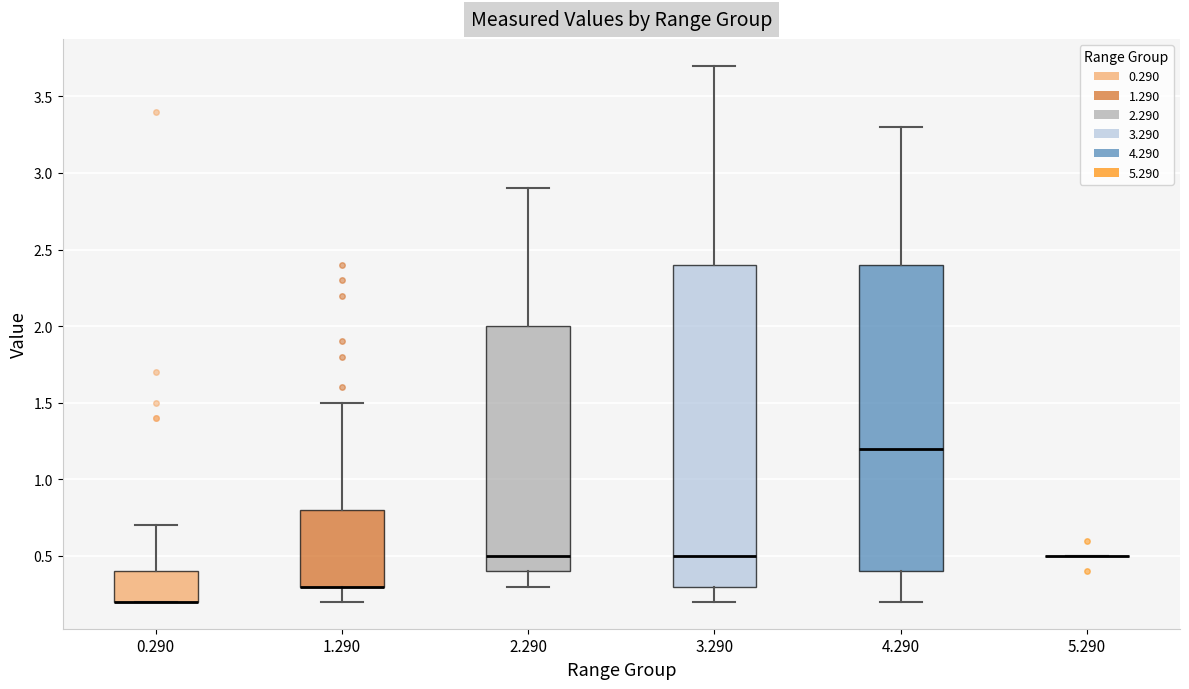

Where does the upper whisker of the box at x = 4.290 end on the y-axis? The values are not printed on the chart, so give them approximately, as read against the axis.

3.3